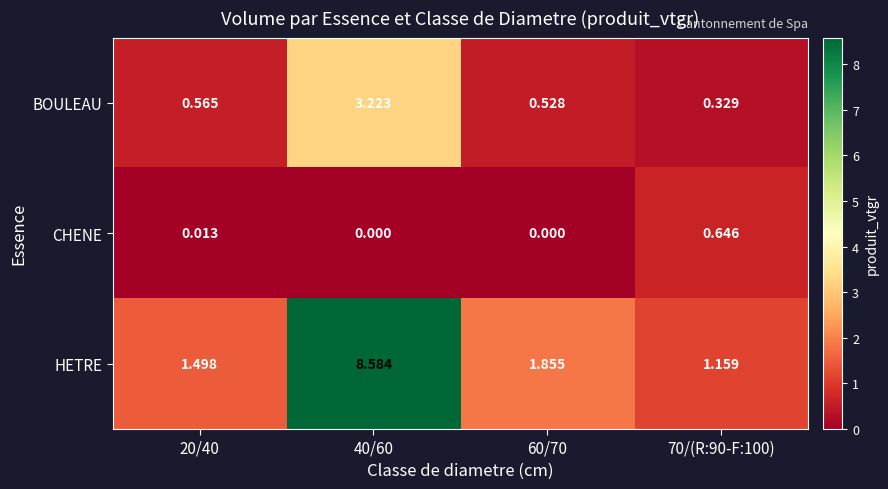

Which series changed the most between 20/40 and 40/60?

HETRE